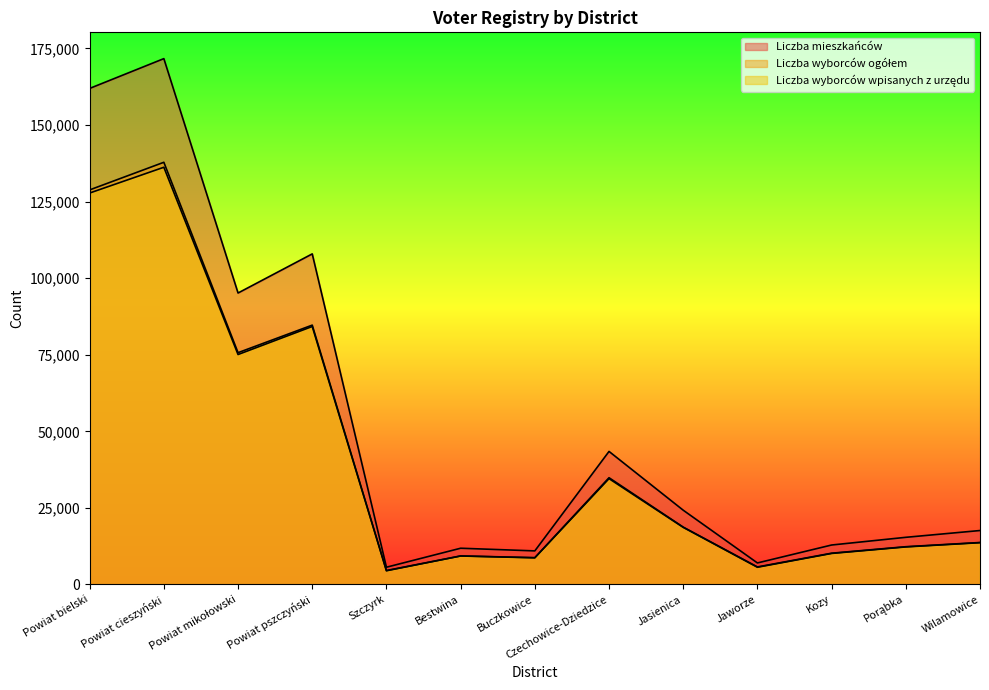

How many lines are shown in the chart?

3